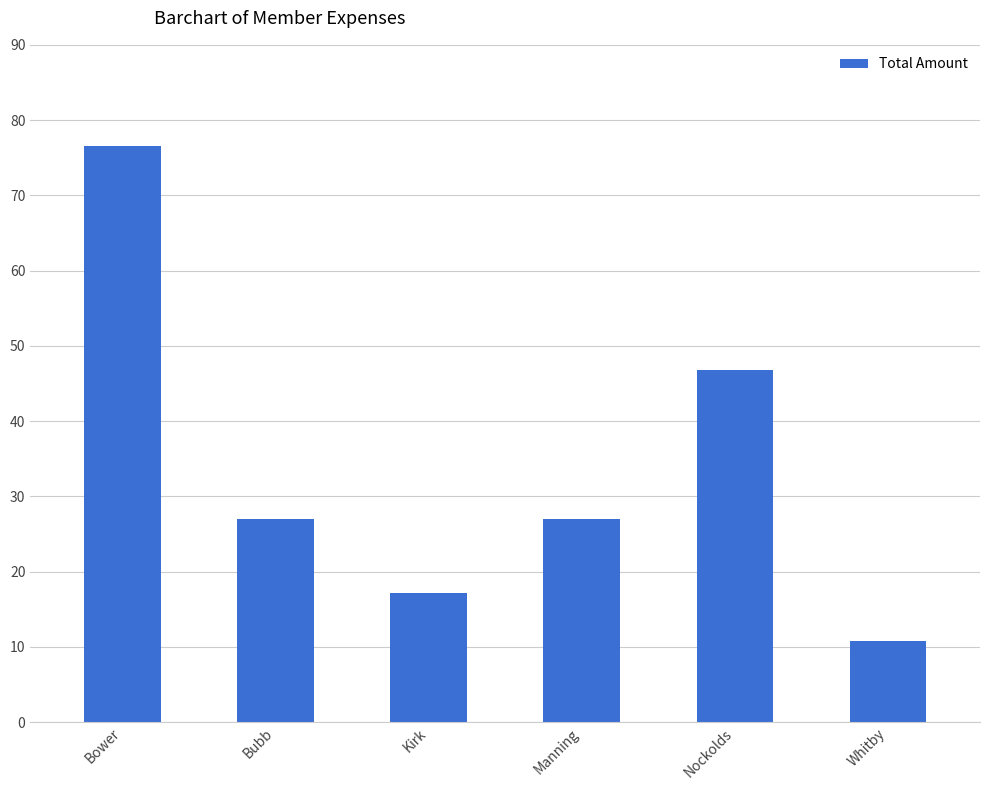

What is the approximate value at Bower?

76.5